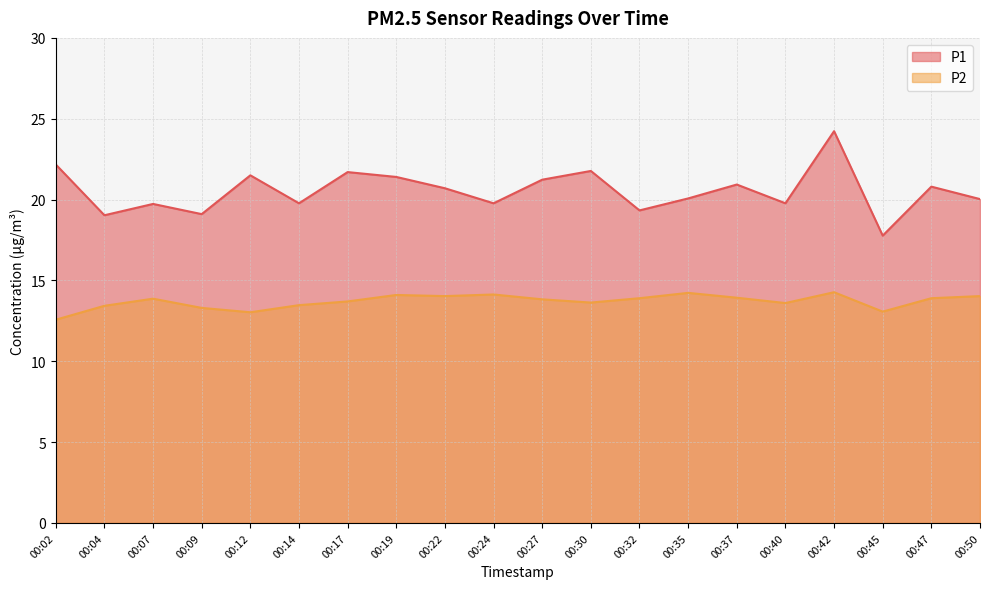

At which category does the chart reach its peak across all series?

00:42